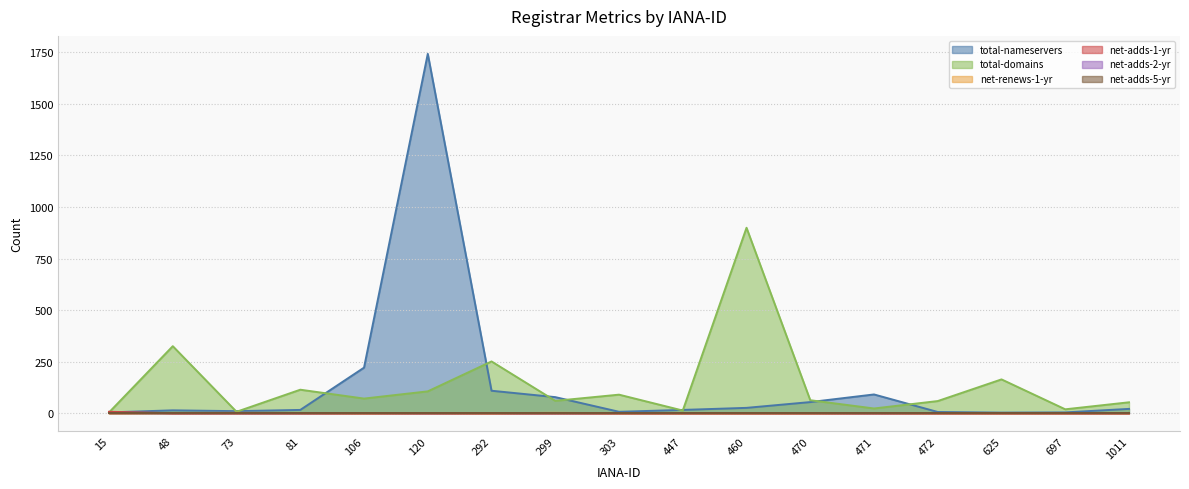

Which category has the lowest value in the total-domains series?

15